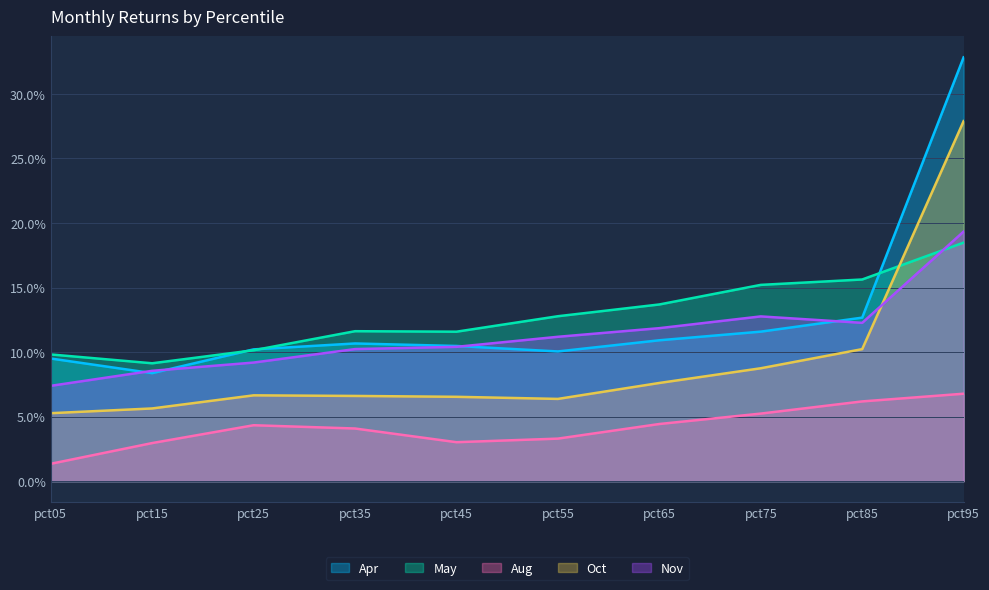

True or false: May and Aug cross at least once.

False